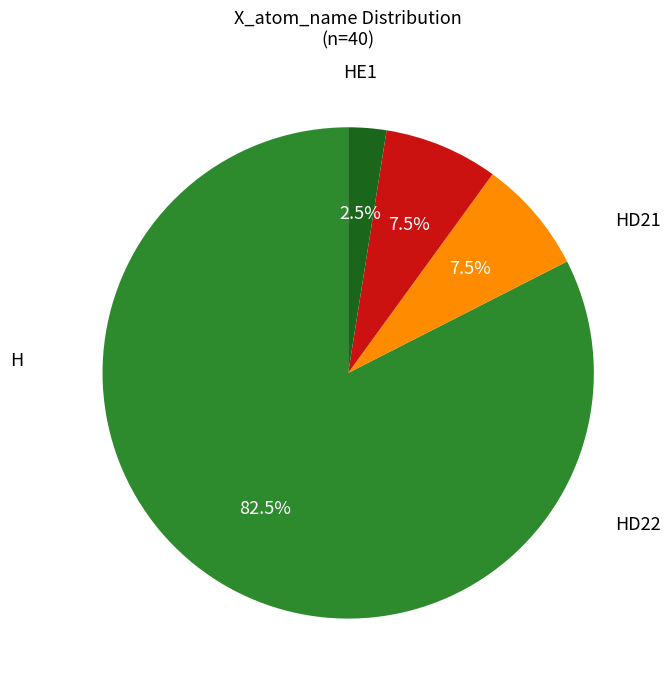

Is there a majority slice in this chart?

Yes